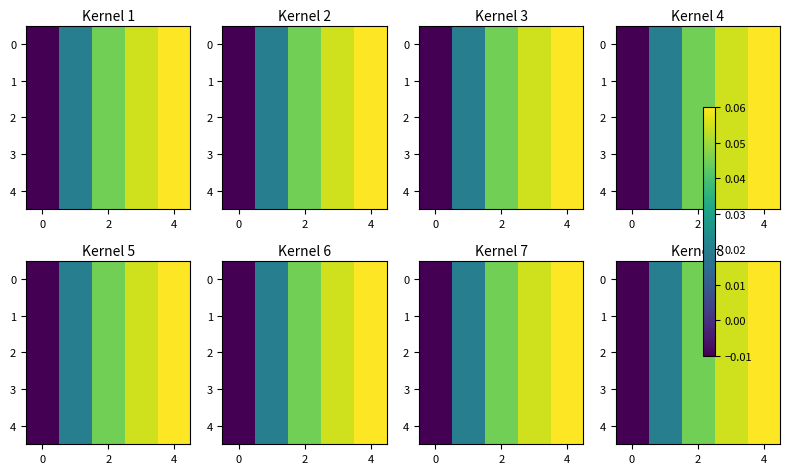

At how many categories does at least one series exceed 0?

4